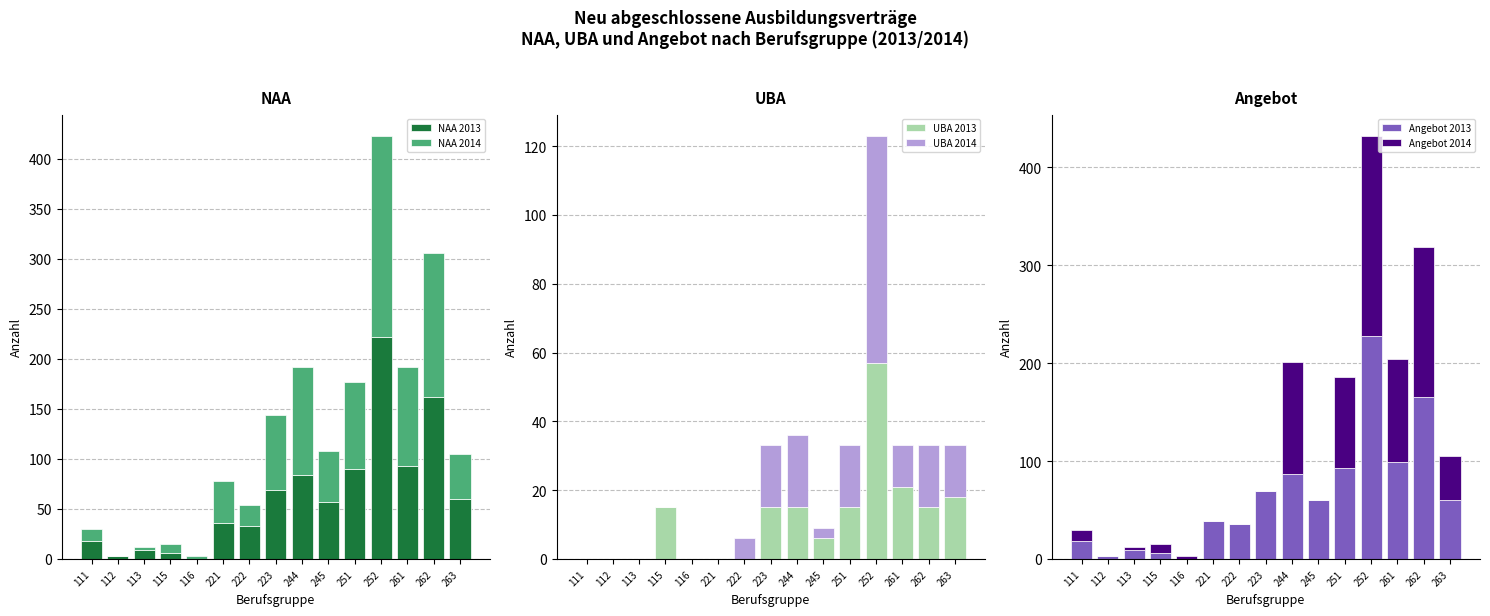

Reading left to right, extract all data points from this chart.

NAA 2013: 111=18	112=3	113=9	115=6	116=0	221=36	222=33	223=69	244=84	245=57	251=90	252=222	261=93	262=162	263=60
NAA 2014: 111=12	112=0	113=3	115=9	116=3	221=42	222=21	223=75	244=108	245=51	251=87	252=201	261=99	262=144	263=45
UBA 2013: 111=0	112=0	113=0	115=15	116=0	221=0	222=0	223=15	244=15	245=6	251=15	252=57	261=21	262=15	263=18
UBA 2014: 111=0	112=0	113=0	115=0	116=0	221=0	222=6	223=18	244=21	245=3	251=18	252=66	261=12	262=18	263=15
Angebot 2013: 111=18	112=3	113=9	115=6	116=0	221=39	222=36	223=69	244=87	245=60	251=93	252=228	261=99	262=165	263=60
Angebot 2014: 111=12	112=0	113=3	115=9	116=3	221=0	222=0	223=0	244=114	245=0	251=93	252=204	261=105	262=153	263=45